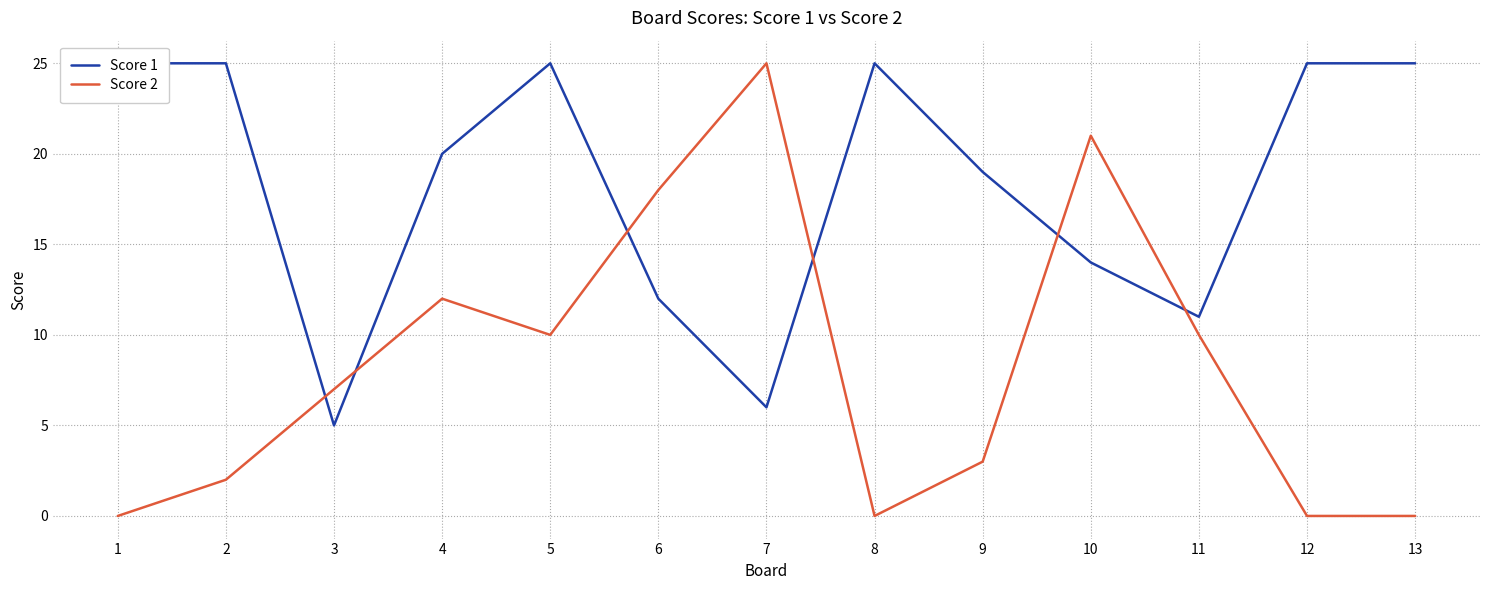

Rank the series at 2 from highest to lowest value.

Score 1, Score 2